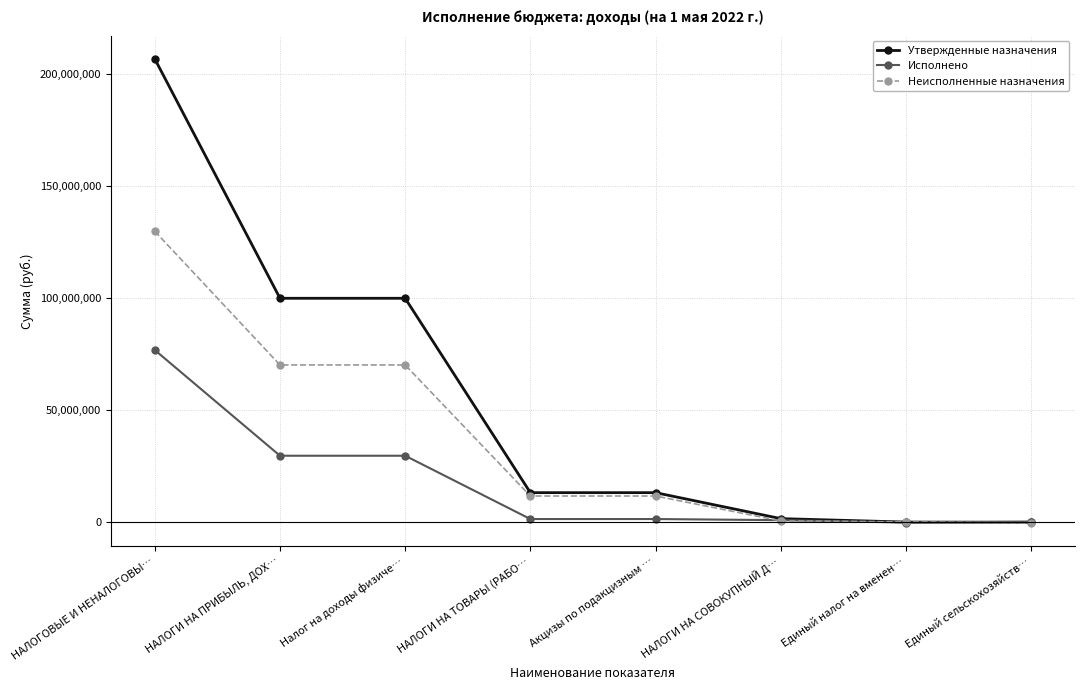

The Исполнено series shows 10967681.5 at НАЛОГИ НА ПРИБЫЛЬ, ДОХ…. True or false?

False